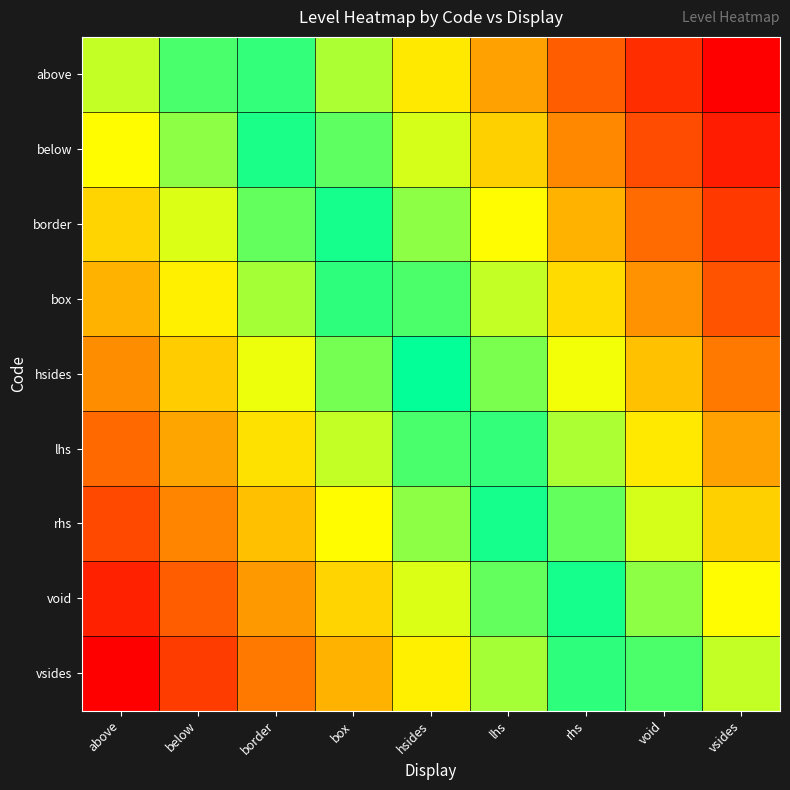

Between hsides and void, which is larger?

void